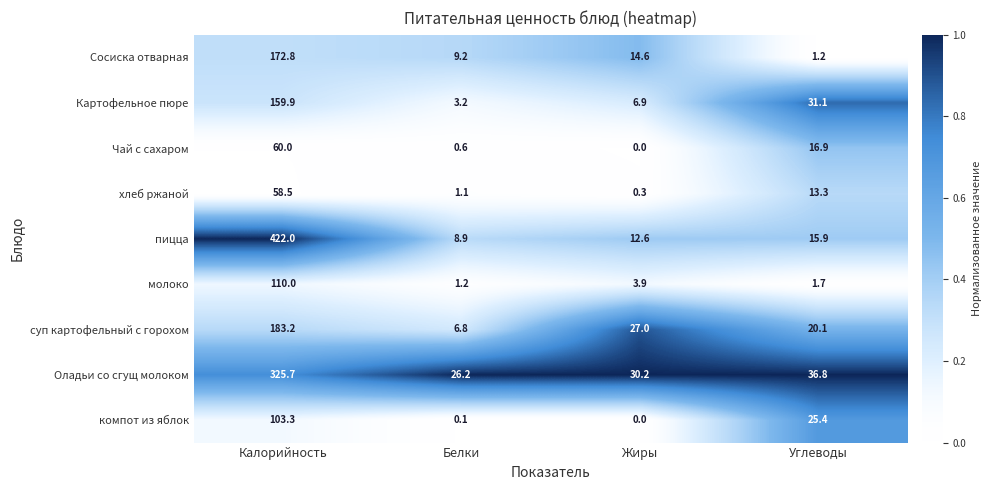

How many categories are shown in the chart?

4